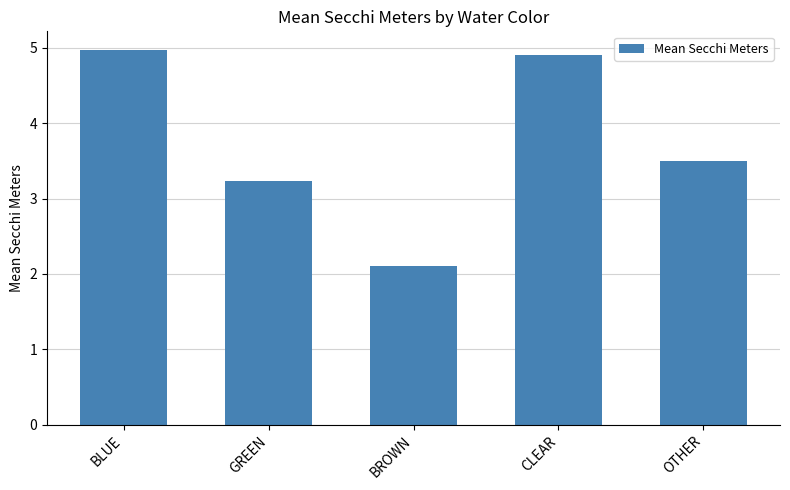

Is it true that the value at OTHER is 0.9?

False